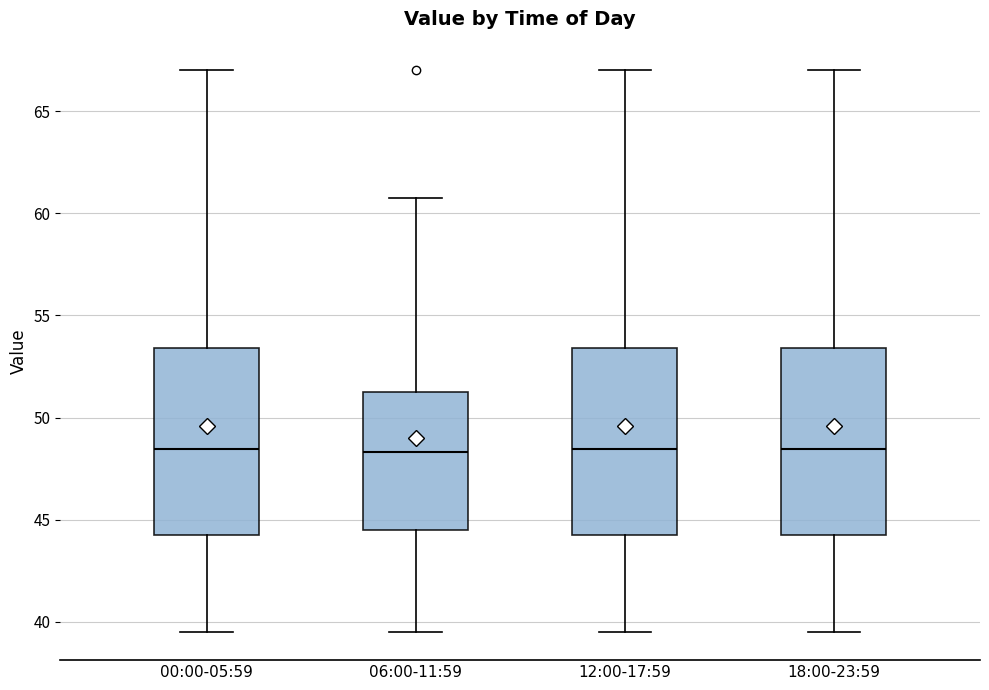

Reading left to right, read every box against the y-axis: the position of its median line, the range the box covers, and the ends of its whiskers. The values are not printed on the chart, so give them approximately, as read against the axis.

00:00-05:59: median 48.5, box 44.5 to 53.5, whiskers 39.5 to 67.0
06:00-11:59: median 48.5, box 44.5 to 51.5, whiskers 39.5 to 60.5
12:00-17:59: median 48.5, box 44.5 to 53.5, whiskers 39.5 to 67.0
18:00-23:59: median 48.5, box 44.5 to 53.5, whiskers 39.5 to 67.0